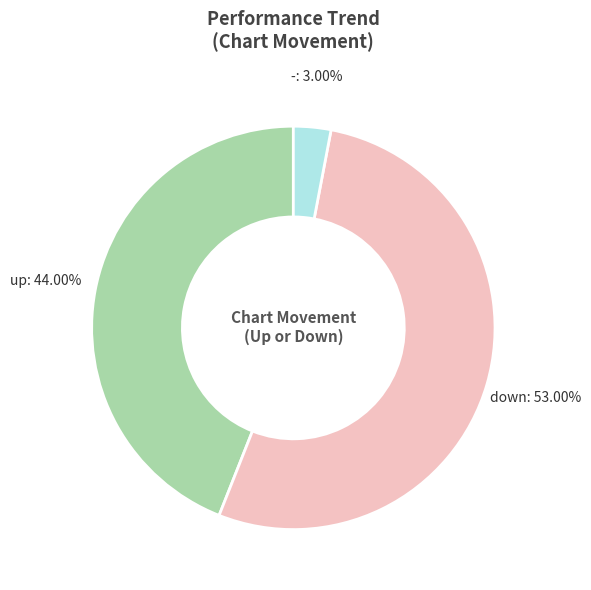

Which category has the smallest portion of the pie?

-